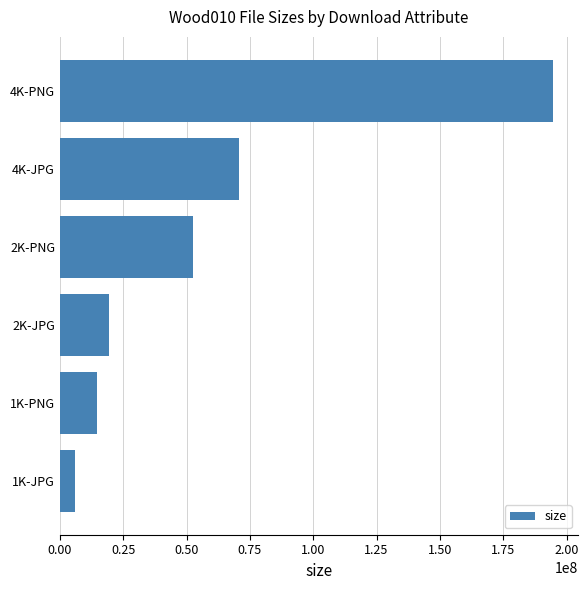

Is it true that the value at 1K-PNG is 4132117?

False